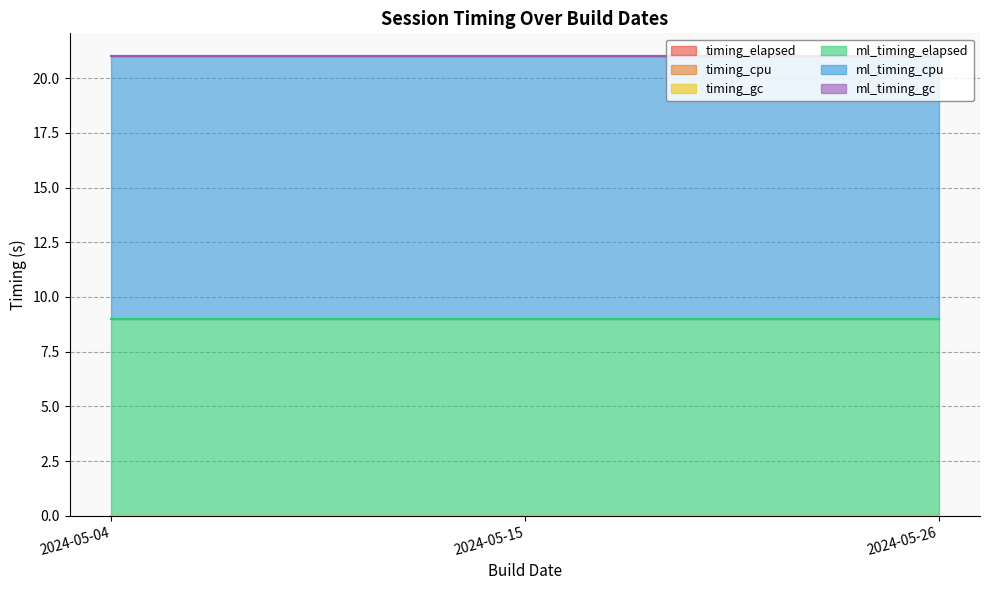

What is the difference between the highest and lowest values at 2024-05-04?

12